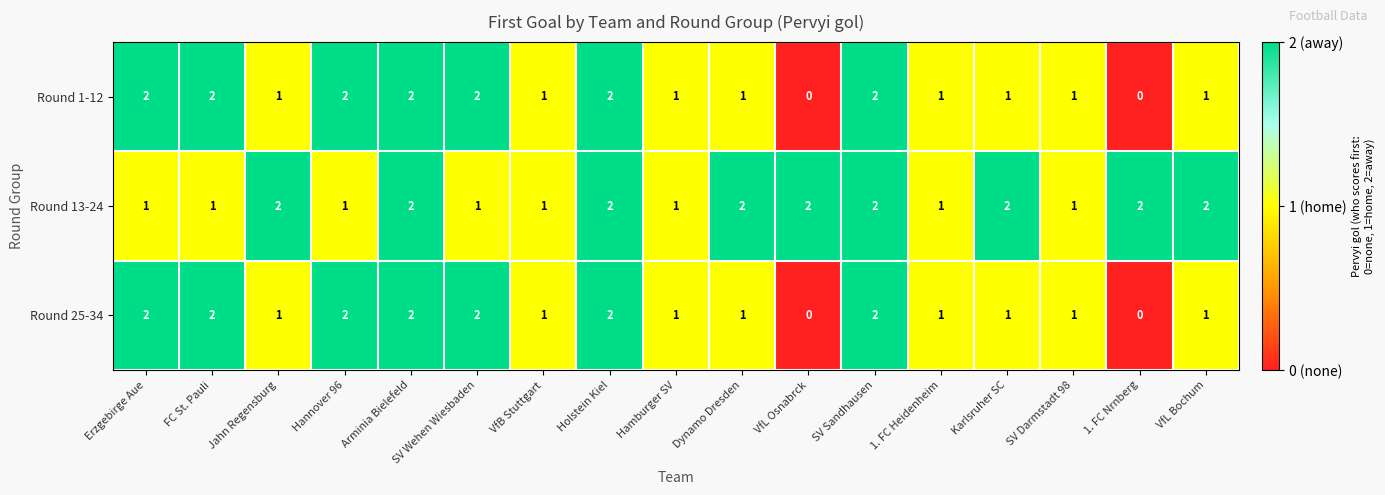

What is the total value across all series at SV Darmstadt 98?

3